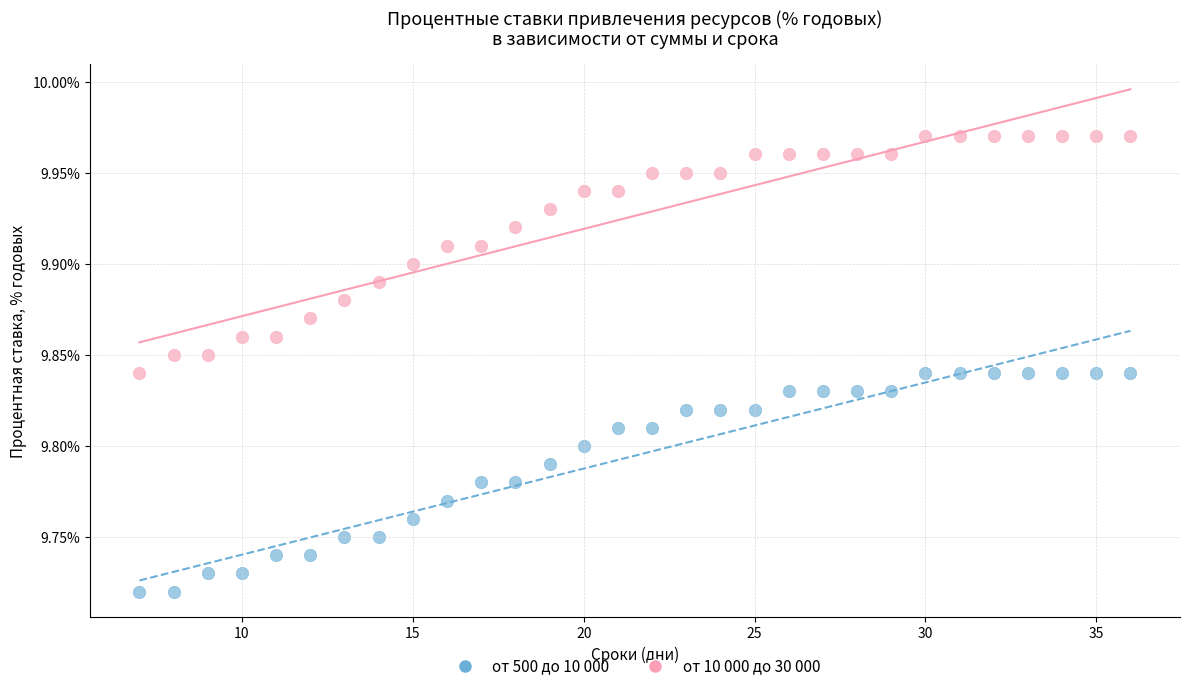

Which series has the widest spread of Y values?

от 10 000 до 30 000